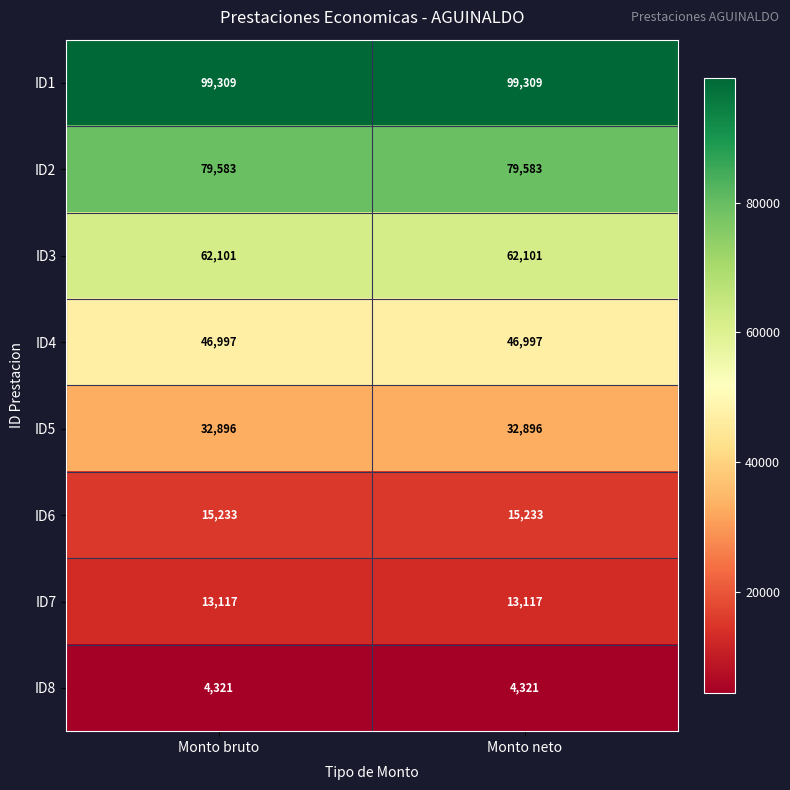

Rank the series by their maximum value, from highest to lowest.

ID1, ID2, ID3, ID4, ID5, ID6, ID7, ID8